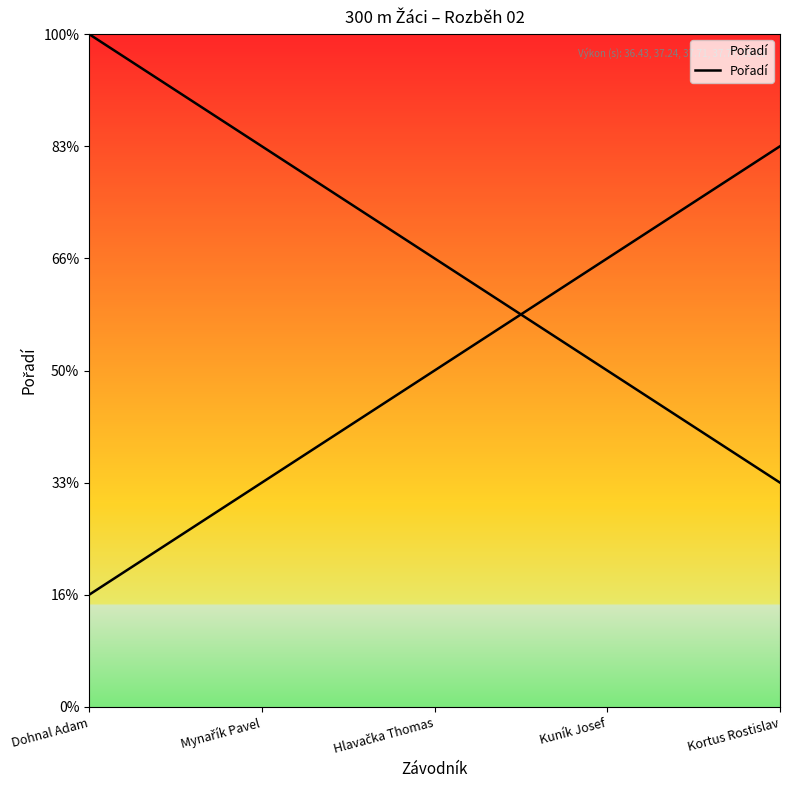

What is the change in value from Hlavačka Thomas to Kortus Rostislav?

+2